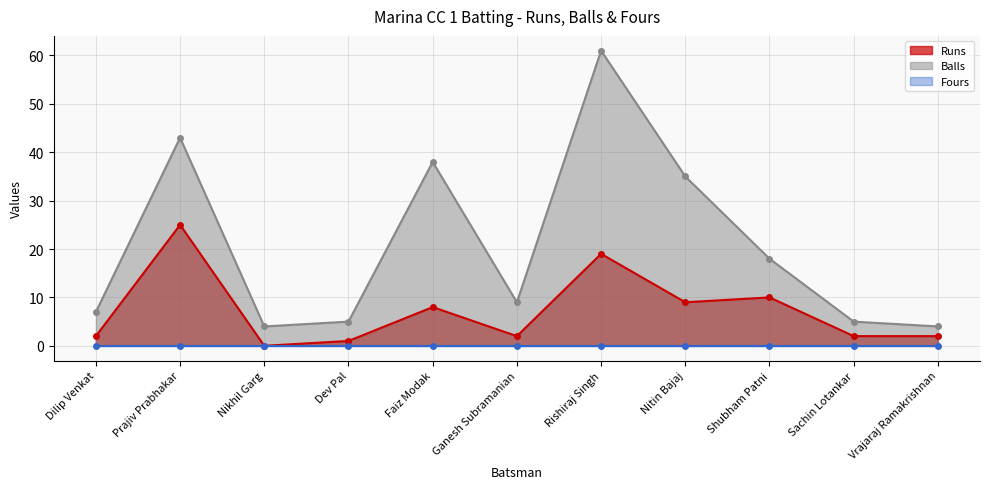

True or false: Runs has a value of 28 at Rishiraj Singh.

False